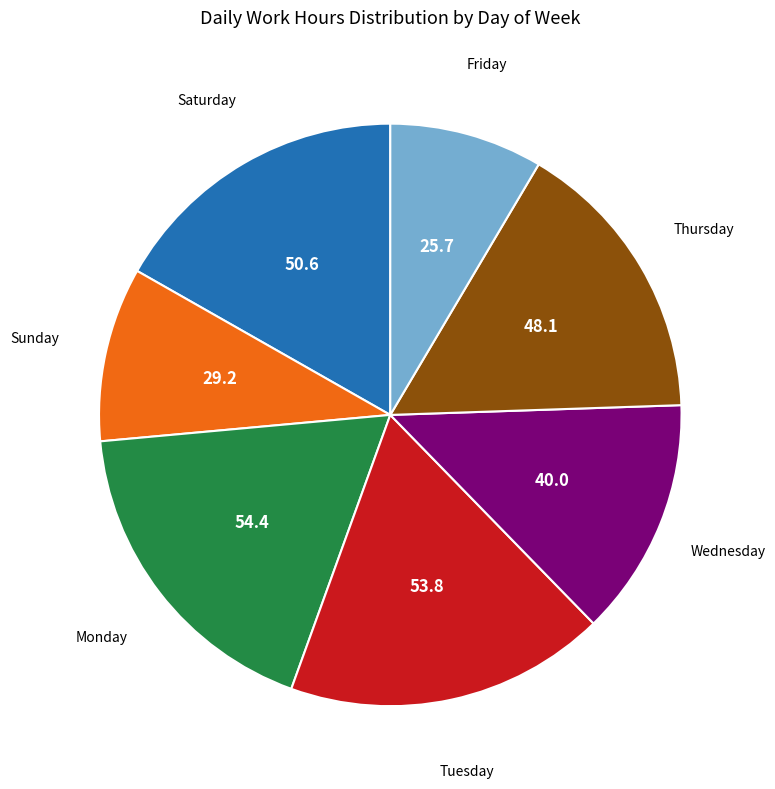

Is there any slice that represents more than half of the pie?

No